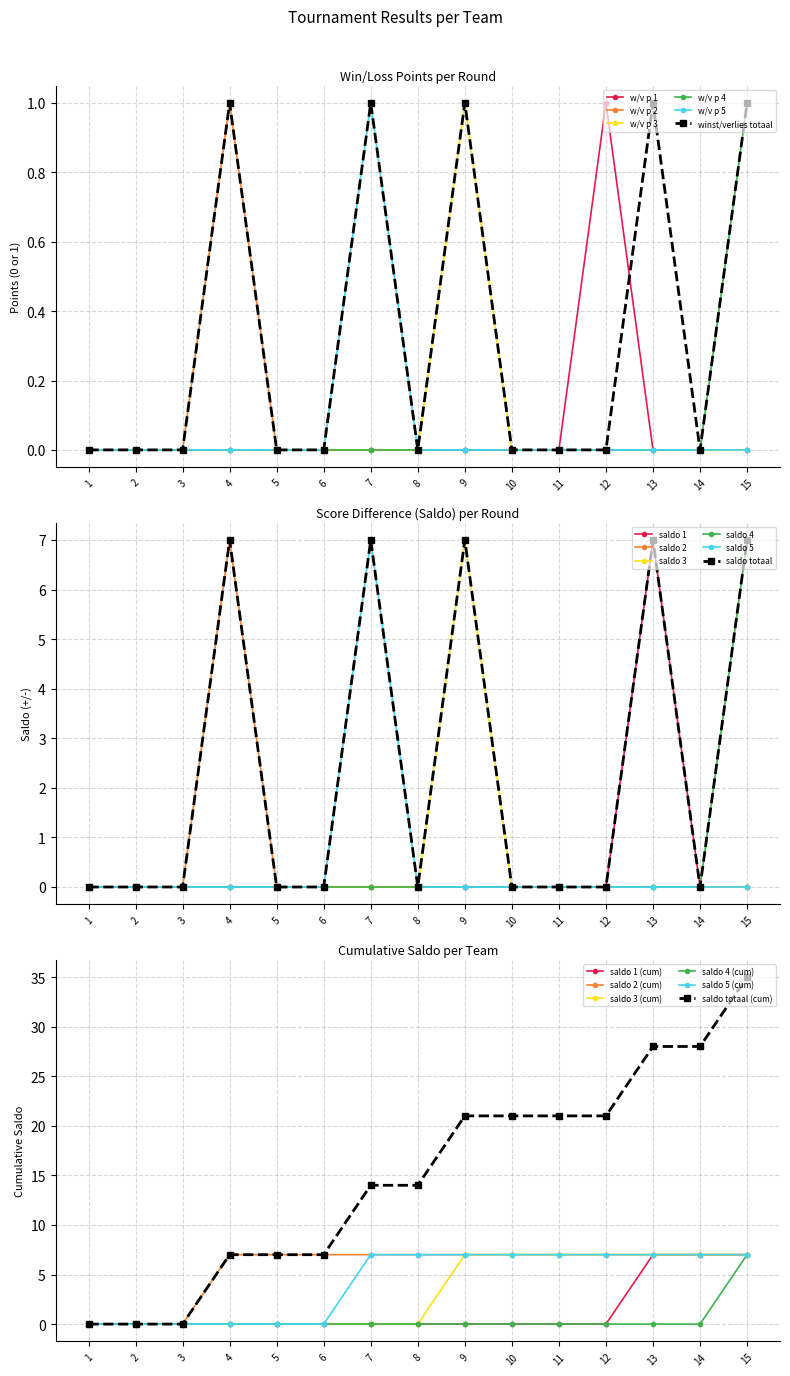

Is this an area chart (filled region under the line)?

No